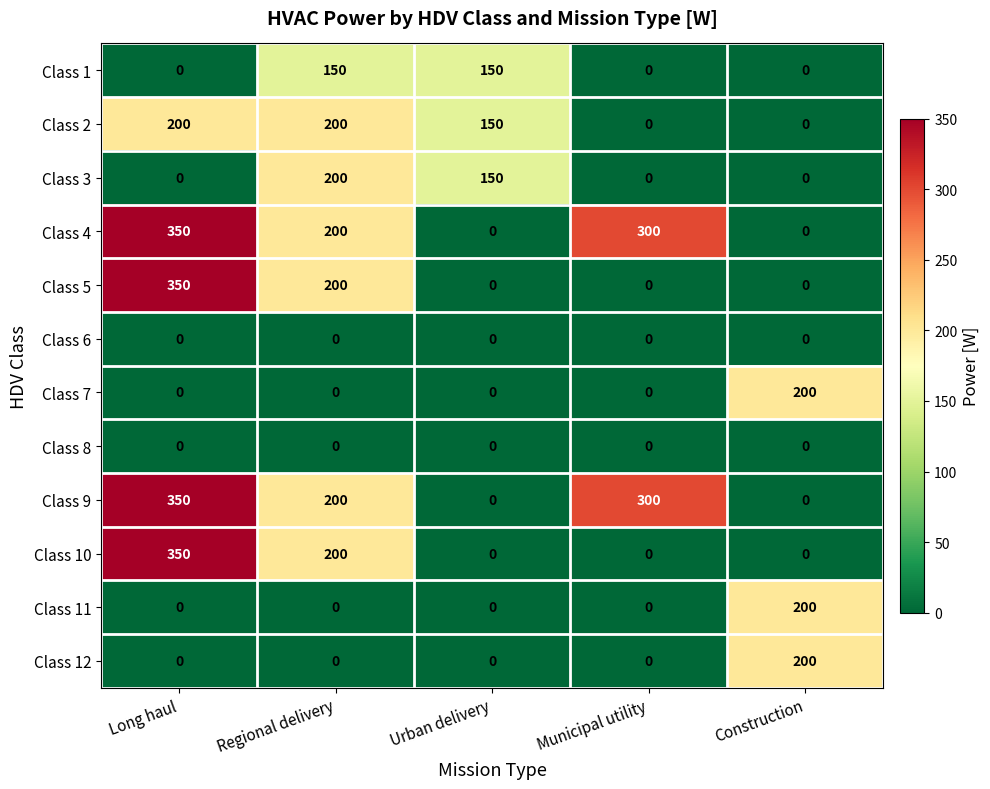

What is the difference between the Class 3 values at Construction and Regional delivery?

200